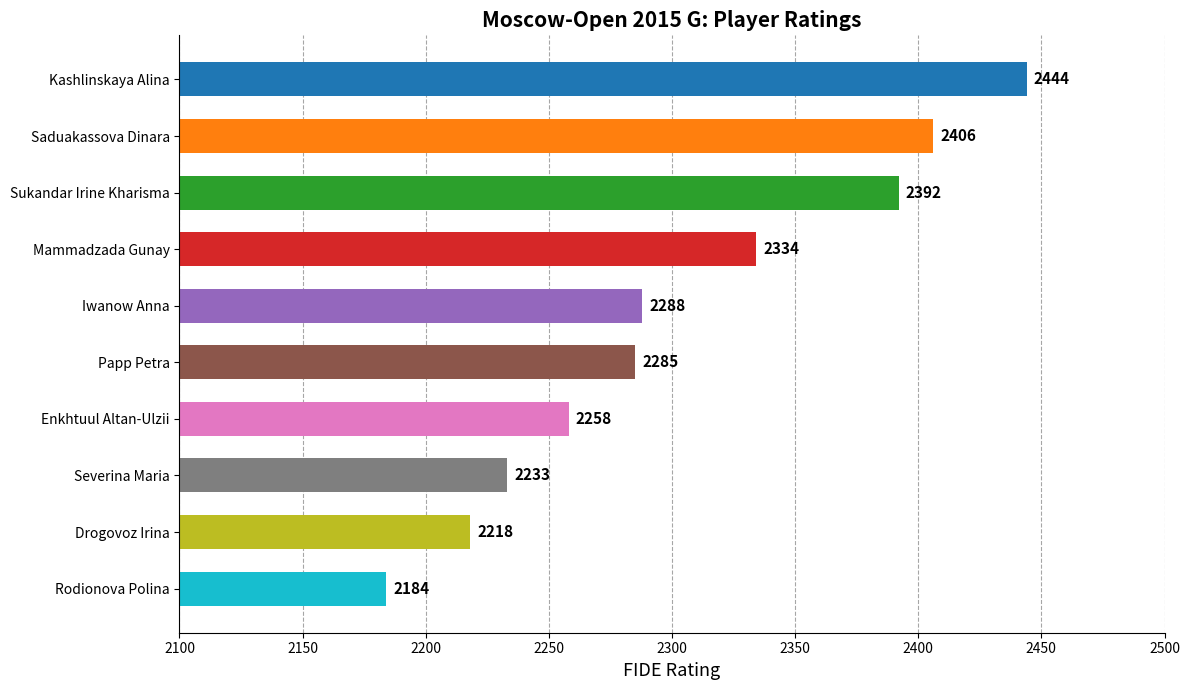

How many distinct data groups are displayed?

1